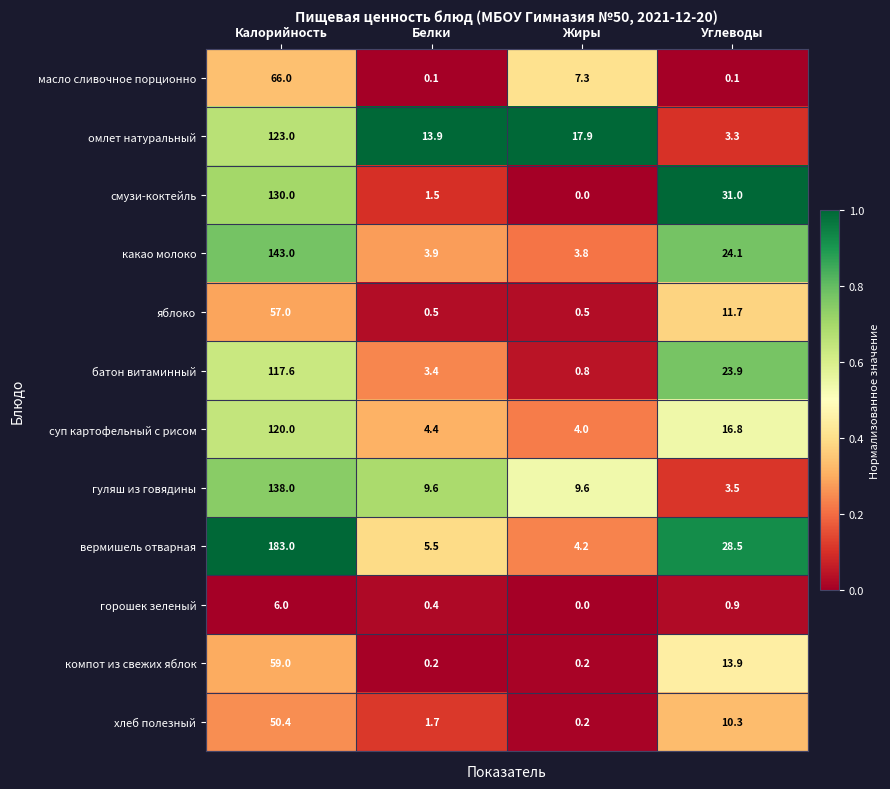

Which category has the highest value in the вермишель отварная series?

Калорийность